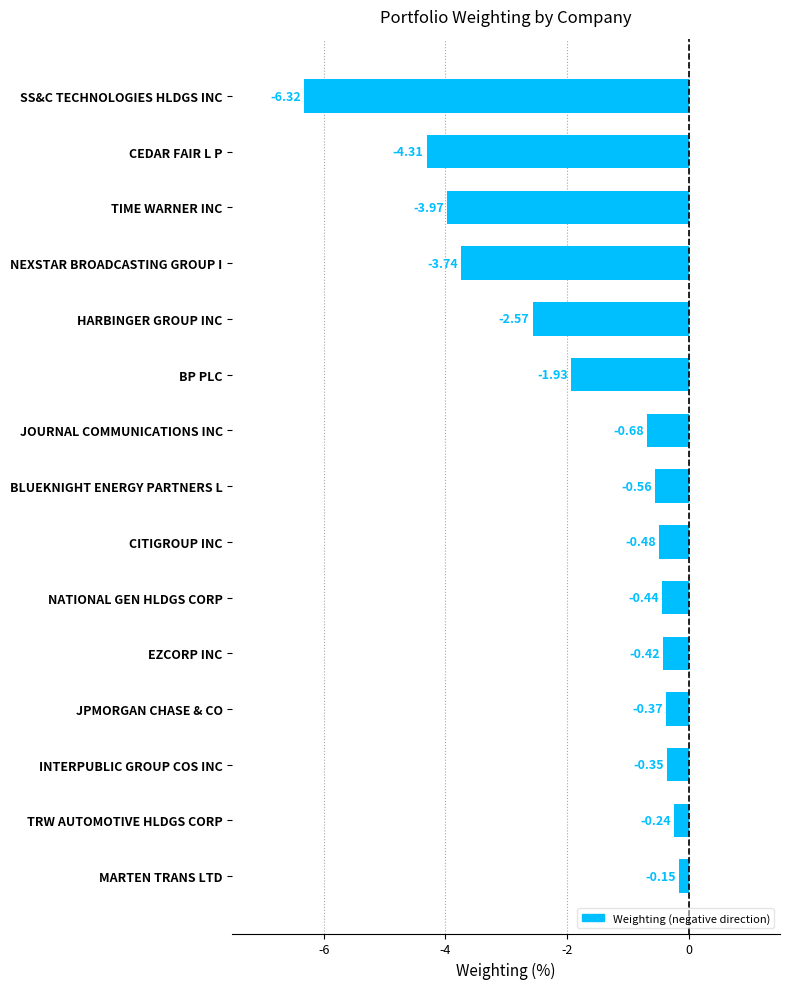

Rank the categories by value from highest to lowest.

MARTEN TRANS LTD, TRW AUTOMOTIVE HLDGS CORP, INTERPUBLIC GROUP COS INC, JPMORGAN CHASE & CO, EZCORP INC, NATIONAL GEN HLDGS CORP, CITIGROUP INC, BLUEKNIGHT ENERGY PARTNERS L, JOURNAL COMMUNICATIONS INC, BP PLC, HARBINGER GROUP INC, NEXSTAR BROADCASTING GROUP I, TIME WARNER INC, CEDAR FAIR L P, SS&C TECHNOLOGIES HLDGS INC